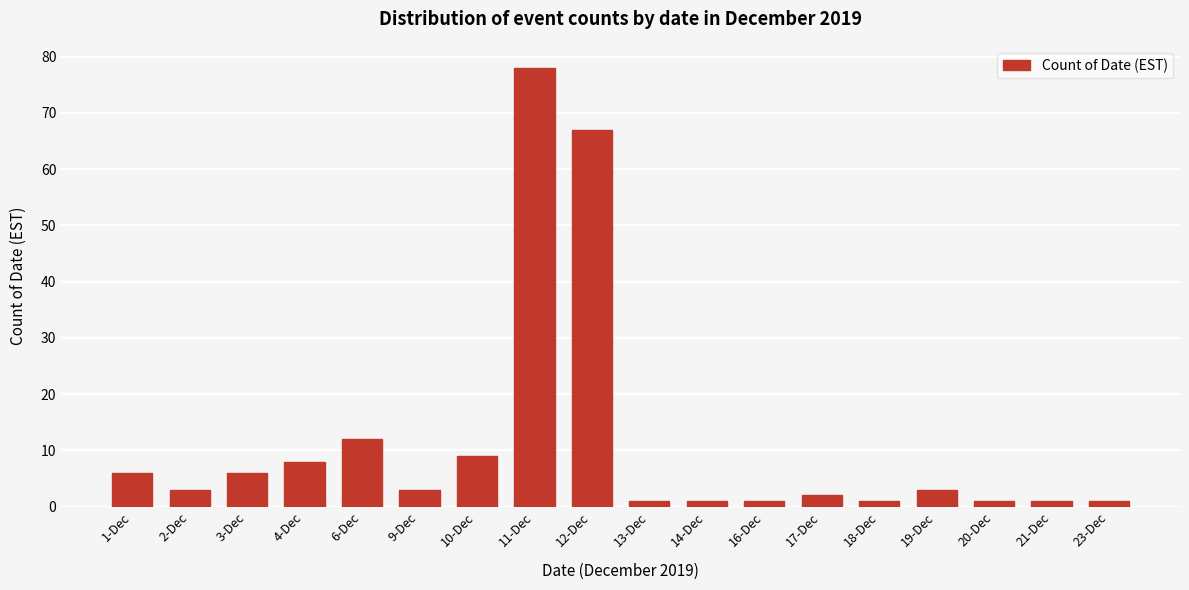

Reading left to right, extract all data points from this chart.

6	3	6	8	12	3	9	78	67	1	1	1	2	1	3	1	1	1